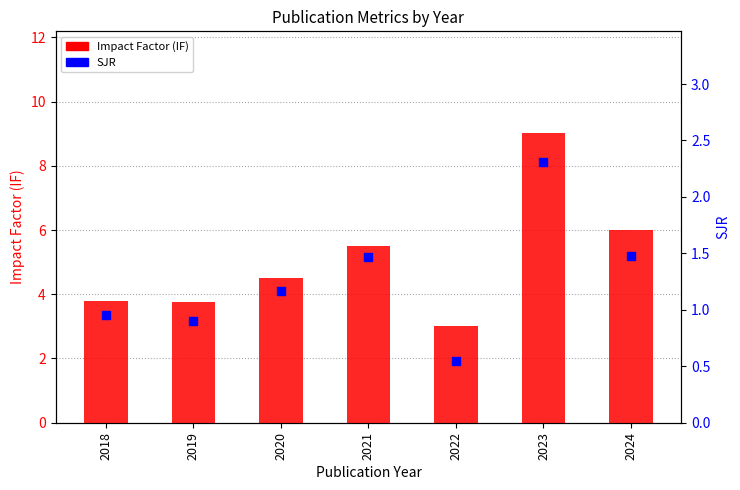

What is the total value across all series at 2021?

7.0